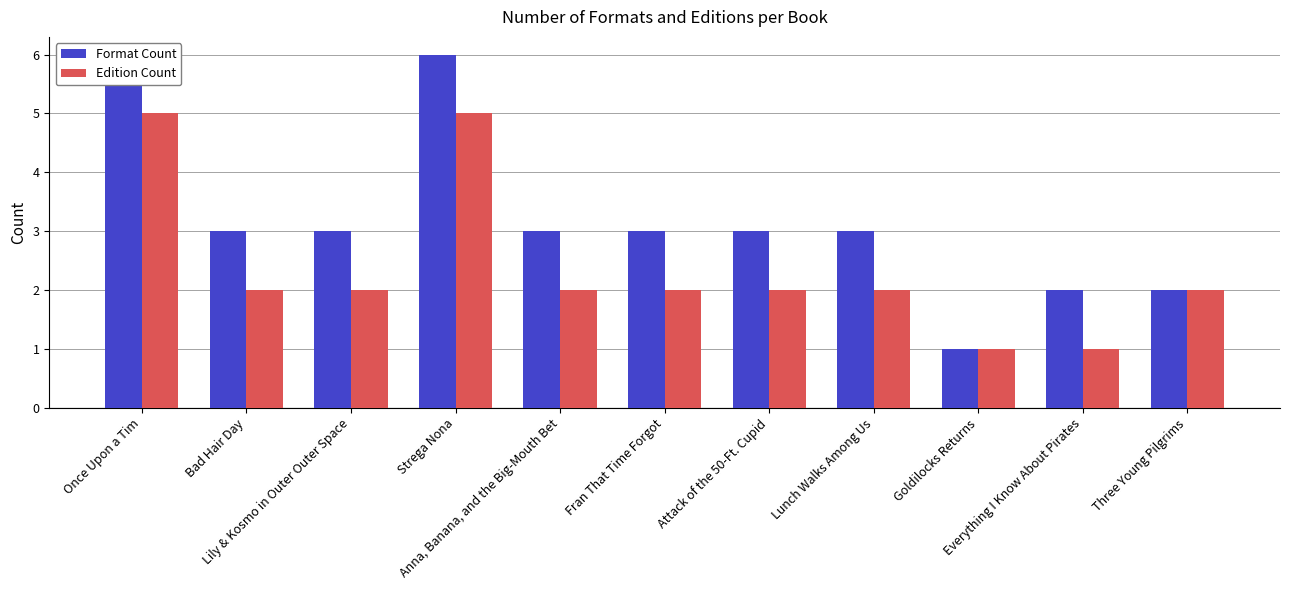

Reading right to left, list all the values displayed in this chart.

Format Count: Three Young Pilgrims=2	Everything I Know About Pirates=2	Goldilocks Returns=1	Lunch Walks Among Us=3	Attack of the 50-Ft. Cupid=3	Fran That Time Forgot=3	Anna, Banana, and the Big-Mouth Bet=3	Strega Nona=6	Lily & Kosmo in Outer Outer Space=3	Bad Hair Day=3	Once Upon a Tim=6
Edition Count: Three Young Pilgrims=2	Everything I Know About Pirates=1	Goldilocks Returns=1	Lunch Walks Among Us=2	Attack of the 50-Ft. Cupid=2	Fran That Time Forgot=2	Anna, Banana, and the Big-Mouth Bet=2	Strega Nona=5	Lily & Kosmo in Outer Outer Space=2	Bad Hair Day=2	Once Upon a Tim=5